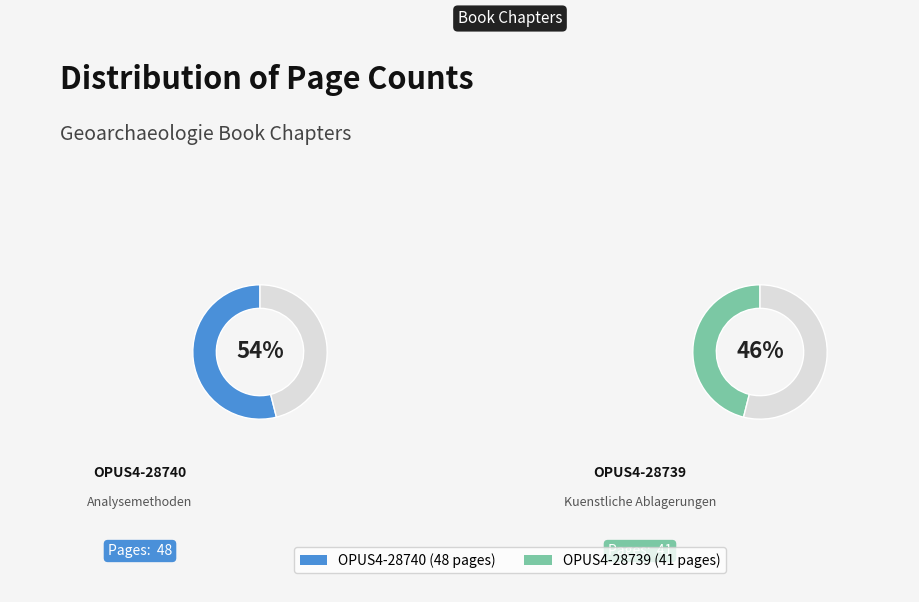

True or false: OPUS4-28739 accounts for 46% of the total.

True